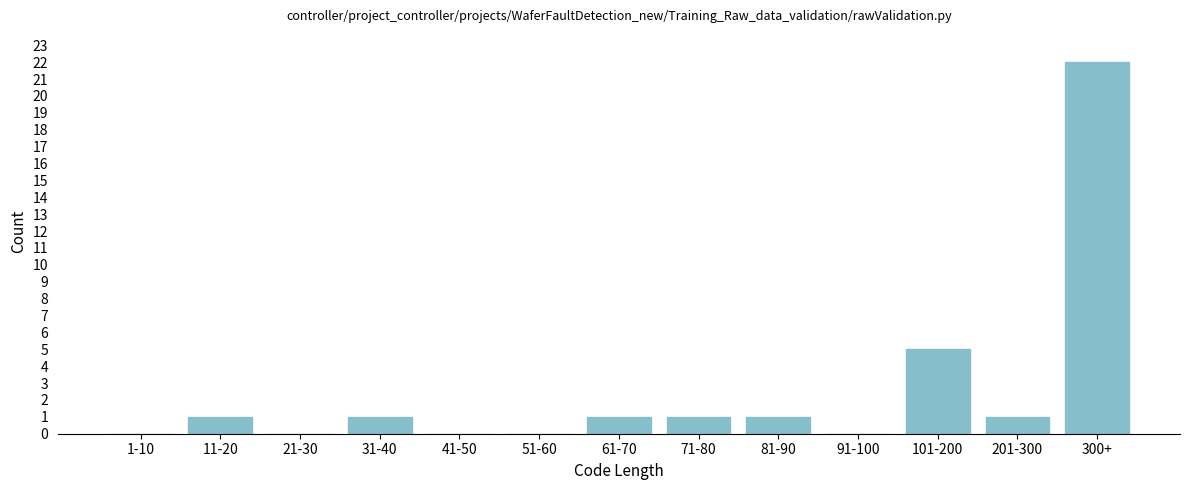

Reading left to right, what are all the values shown in this chart?

1-10=0	11-20=1	21-30=0	31-40=1	41-50=0	51-60=0	61-70=1	71-80=1	81-90=1	91-100=0	101-200=5	201-300=1	300+=22